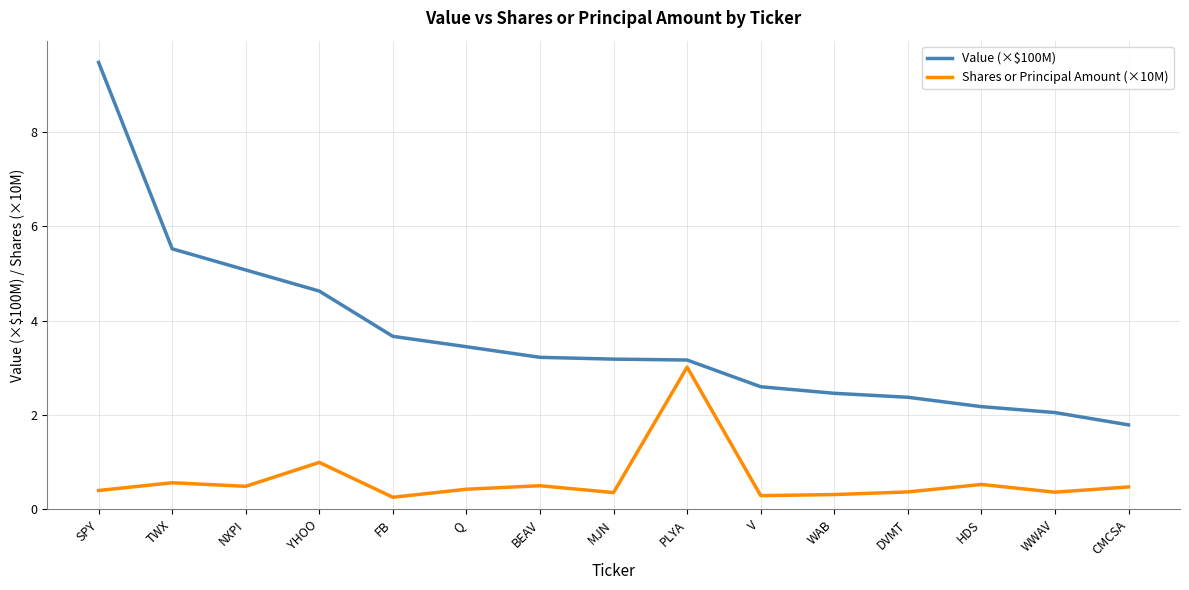

What is the sum of the Shares or Principal Amount (×10M) values at FB and DVMT?

0.6